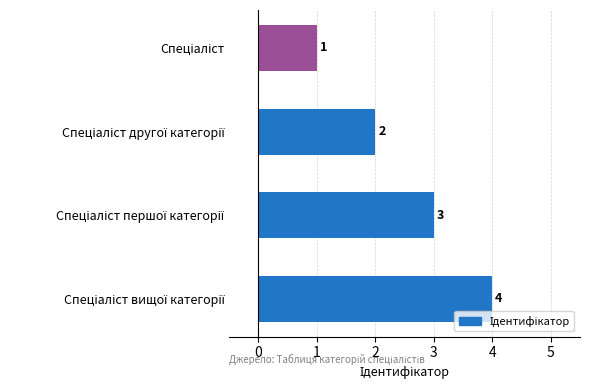

How many values are between 2 and 4?

3